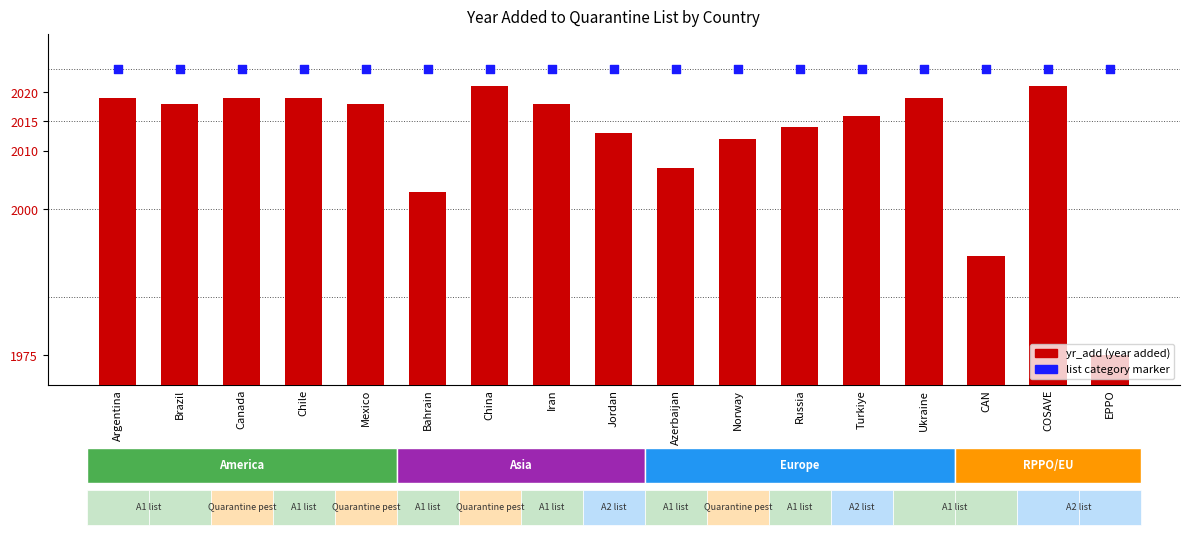

Which series has the largest total across all categories?

qlist rank